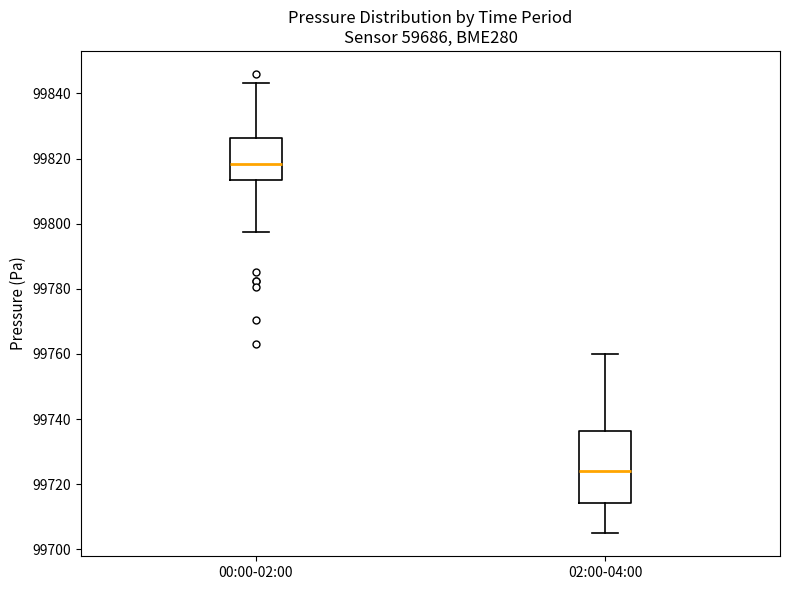

Reading left to right, read every box against the y-axis: the position of its median line, the range the box covers, and the ends of its whiskers. The values are not printed on the chart, so give them approximately, as read against the axis.

00:00-02:00: median 99818, box 99814 to 99826, whiskers 99798 to 99844
02:00-04:00: median 99724, box 99714 to 99736, whiskers 99704 to 99760